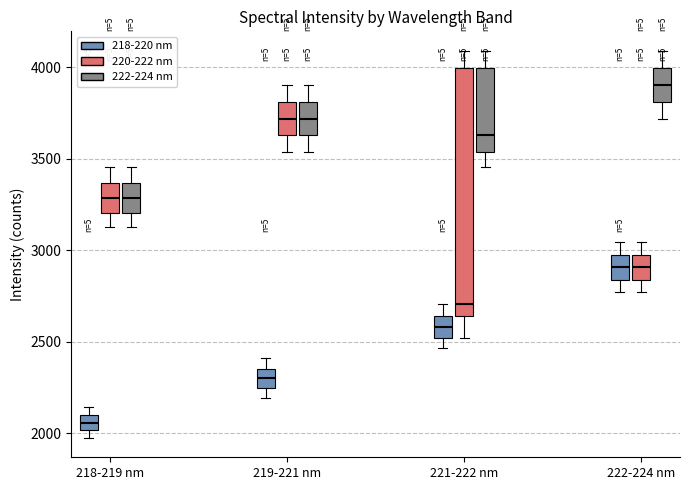

Reading left to right, transcribe this box plot: for each box, give where its median line is, the range the box spans, and where its two whiskers end, as read against the y-axis. The values are not printed on the chart, so give them approximately, as read against the axis.

218-219 nm (218-220 nm): median 2050, box 2000 to 2100, whiskers 2000 (below the box's lower edge) to 2150
218-219 nm (220-222 nm): median 3300, box 3200 to 3350, whiskers 3150 to 3450
218-219 nm (222-224 nm): median 3300, box 3200 to 3350, whiskers 3150 to 3450
219-221 nm (218-220 nm): median 2300, box 2250 to 2350, whiskers 2200 to 2400
219-221 nm (220-222 nm): median 3700, box 3650 to 3800, whiskers 3550 to 3900
219-221 nm (222-224 nm): median 3700, box 3650 to 3800, whiskers 3550 to 3900
221-222 nm (218-220 nm): median 2600, box 2500 to 2650, whiskers 2450 to 2700
221-222 nm (220-222 nm): median 2700, box 2650 to 4000, whiskers 2500 to 4100
221-222 nm (222-224 nm): median 3650, box 3550 to 4000, whiskers 3450 to 4100
222-224 nm (218-220 nm): median 2900, box 2850 to 3000, whiskers 2750 to 3050
222-224 nm (220-222 nm): median 2900, box 2850 to 3000, whiskers 2750 to 3050
222-224 nm (222-224 nm): median 3900, box 3800 to 4000, whiskers 3700 to 4100